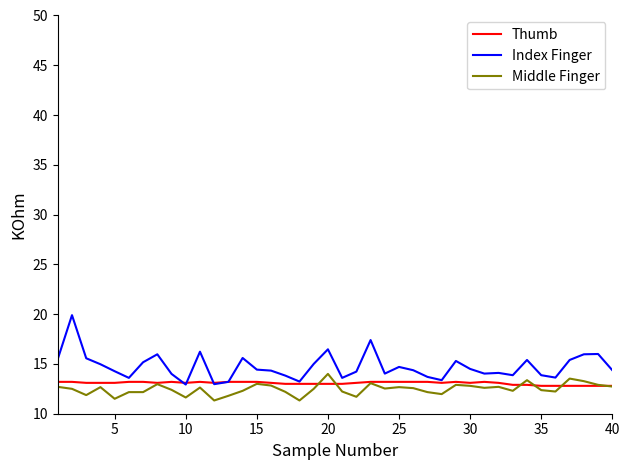

What is the highest value of the Thumb series?

13.2